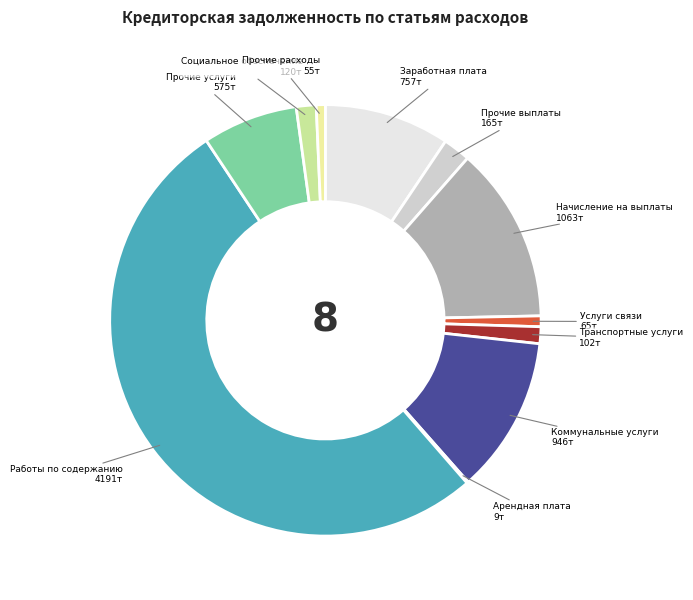

True or false: Транспортные услуги accounts for 13% of the total.

False